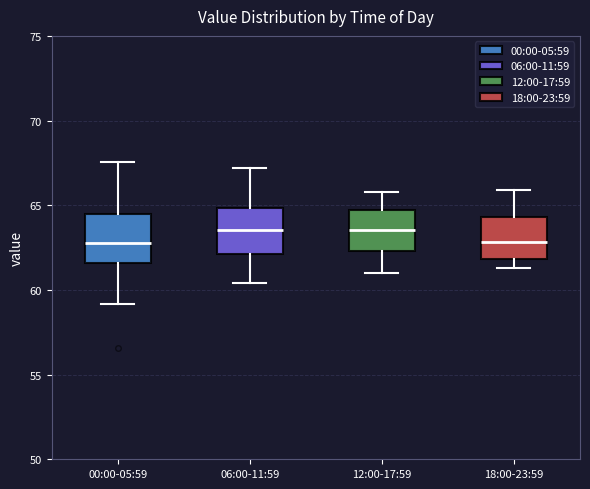

Reading left to right, transcribe this box plot: for each box, give where its median line is, the range the box spans, and where its two whiskers end, as read against the y-axis. The values are not printed on the chart, so give them approximately, as read against the axis.

00:00-05:59: median 63.0, box 61.5 to 64.5, whiskers 59.0 to 67.5
06:00-11:59: median 63.5, box 62.0 to 65.0, whiskers 60.5 to 67.0
12:00-17:59: median 63.5, box 62.5 to 64.5, whiskers 61.0 to 66.0
18:00-23:59: median 63.0, box 62.0 to 64.5, whiskers 61.5 to 66.0